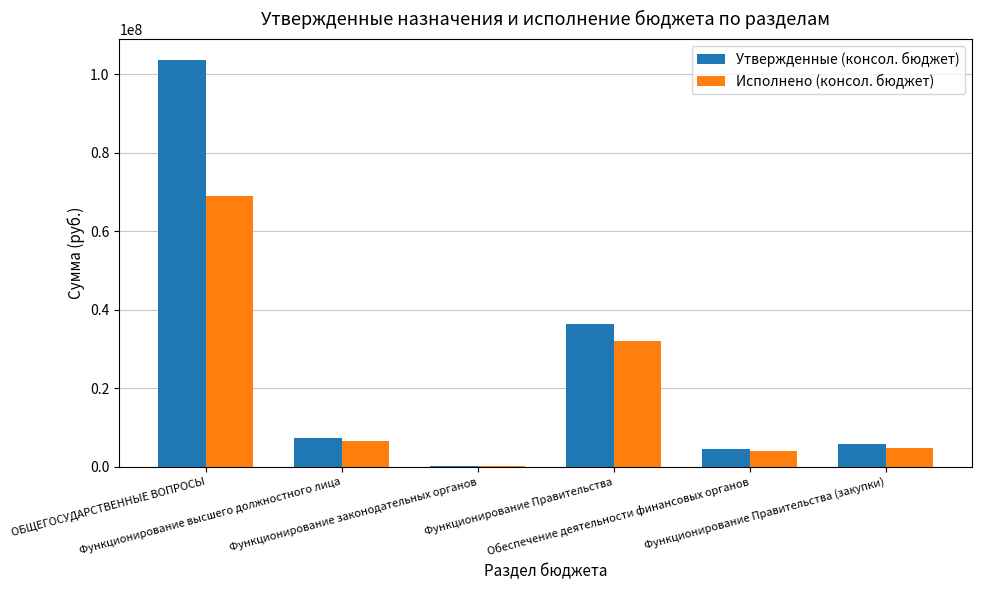

What is the maximum value for Утвержденные (консол. бюджет)?

103689583.7